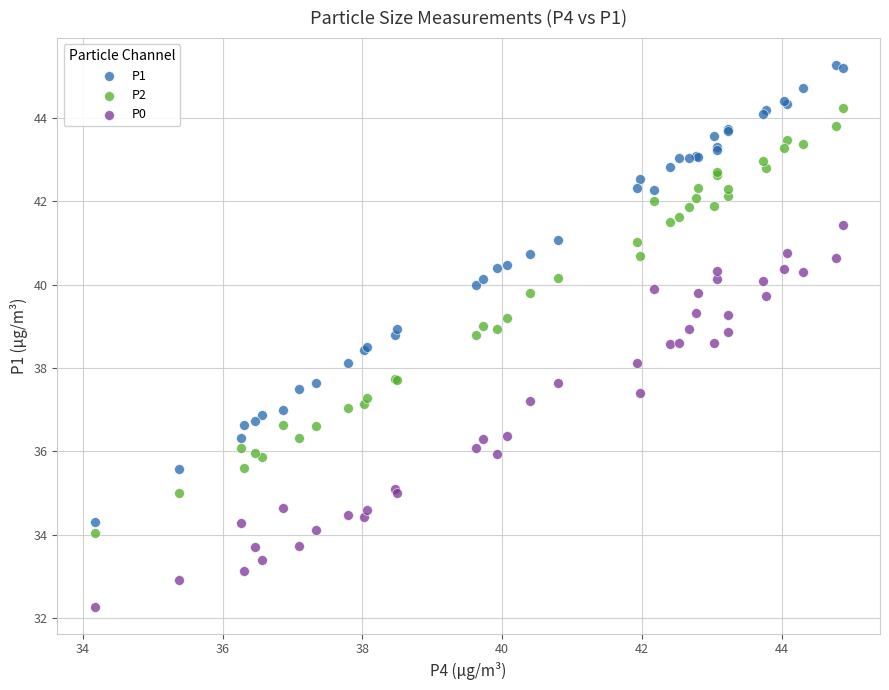

Which series reaches the maximum Y coordinate?

P1